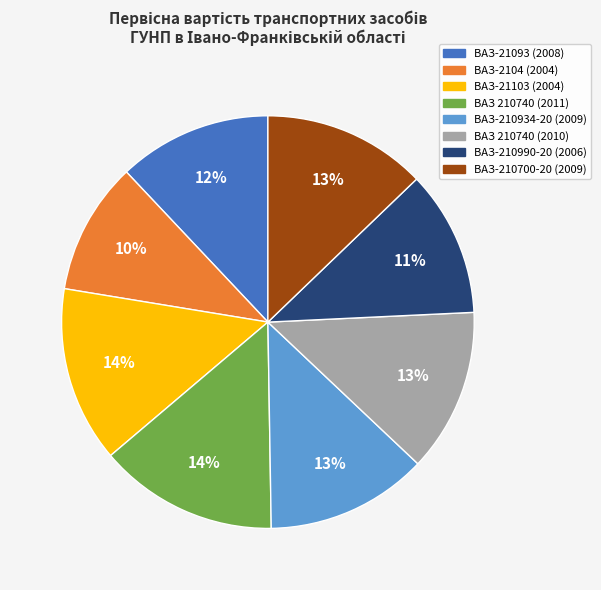

True or false: ВАЗ-21103 (2004) accounts for 14% of the total.

True